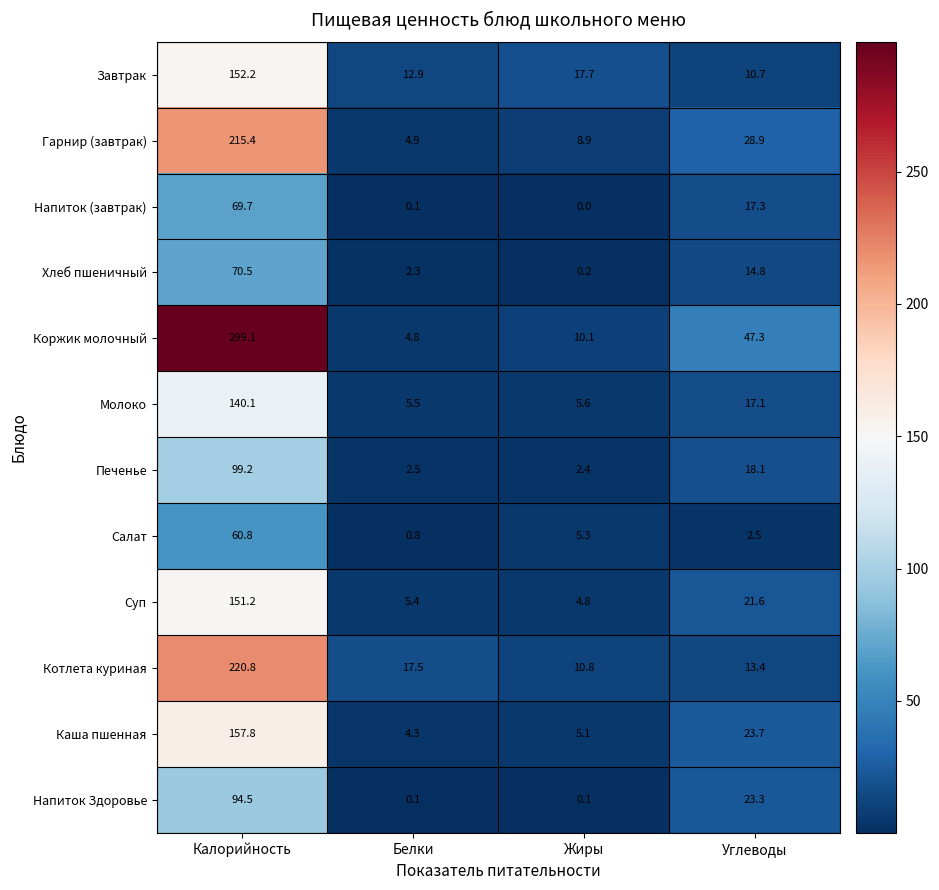

At Калорийность, list the series in order from smallest to largest.

Салат, Напиток (завтрак), Хлеб пшеничный, Напиток Здоровье, Печенье, Молоко, Суп, Завтрак, Каша пшенная, Гарнир (завтрак), Котлета куриная, Коржик молочный